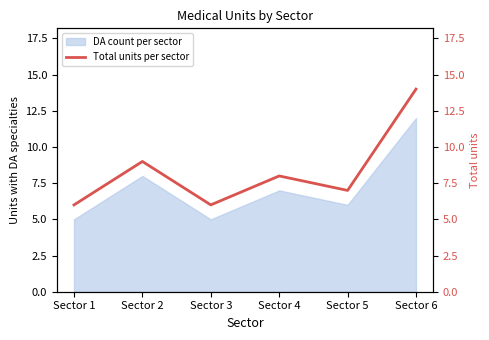

What is the highest value of the DA count per sector series?

12